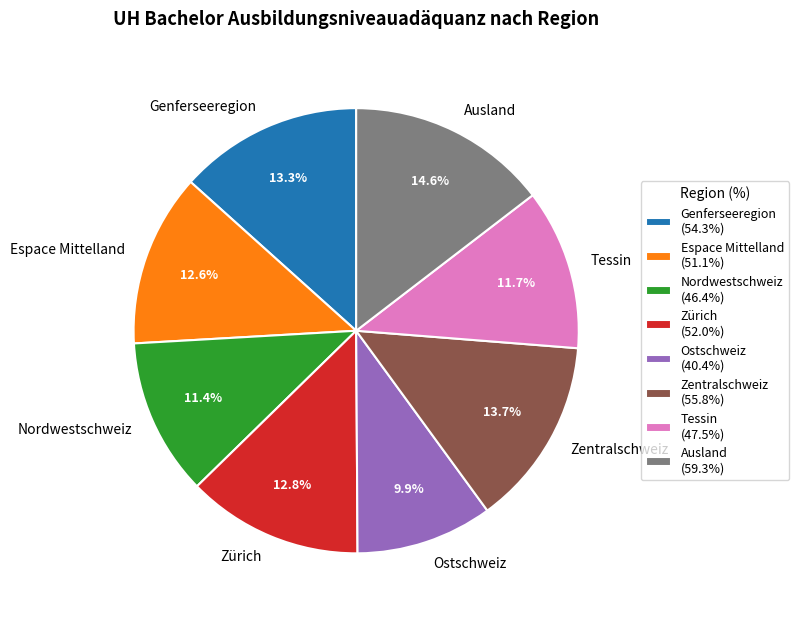

Count the number of slices in the pie.

8